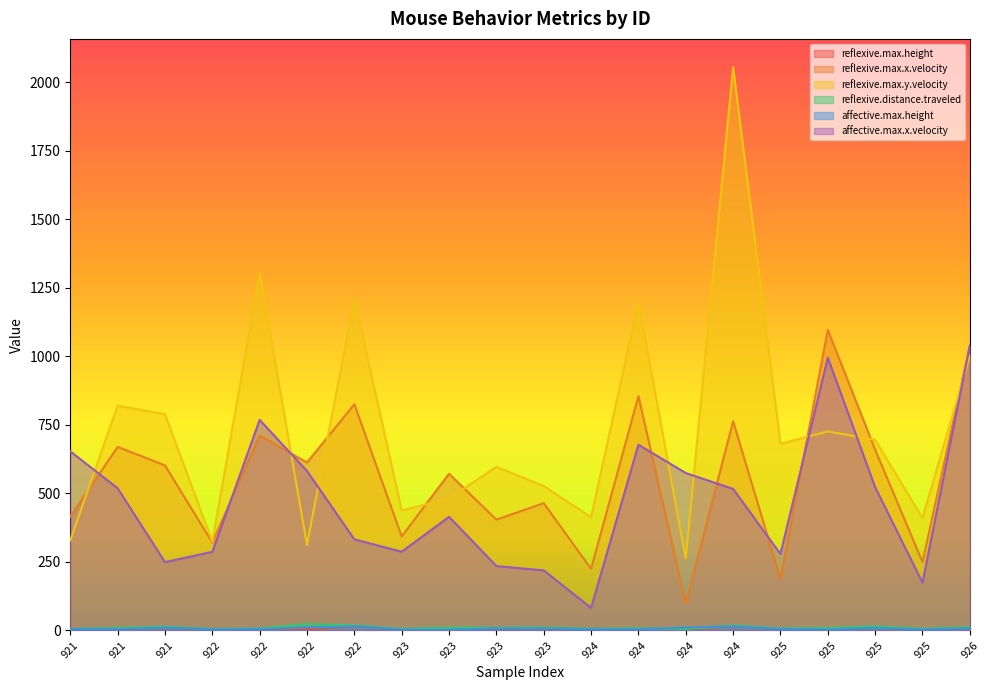

At which label does reflexive.max.y.velocity first exceed 680?

921